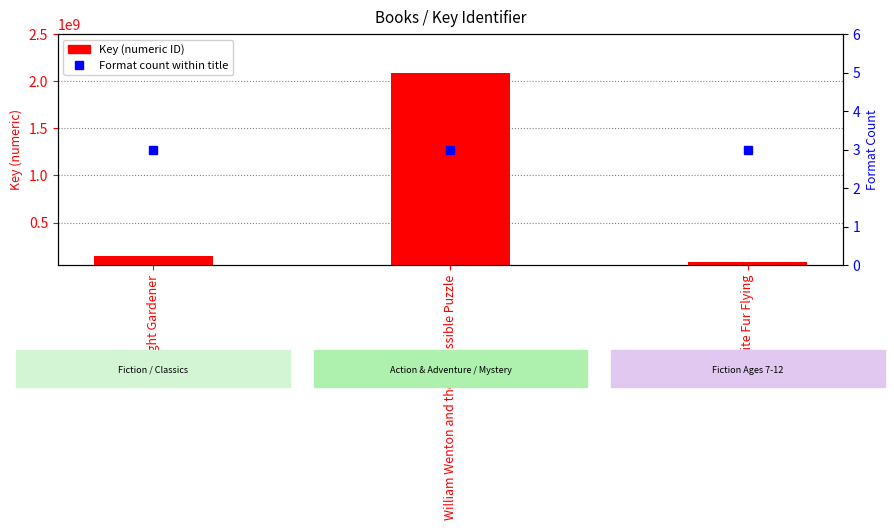

Between William Wenton and the Impossible Puzzle and White Fur Flying, which is larger?

William Wenton and the Impossible Puzzle